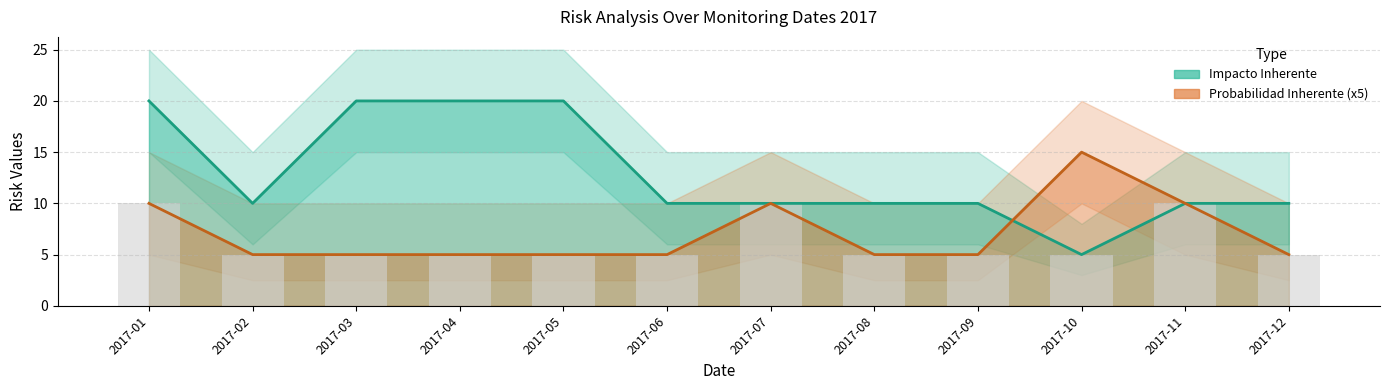

Reading left to right, transcribe all the data shown in this chart.

Impacto (Inherente): 20	10	20	20	20	10	10	10	10	5	10	10
Probabilidad (Inherente): 10	5	5	5	5	5	10	5	5	15	10	5